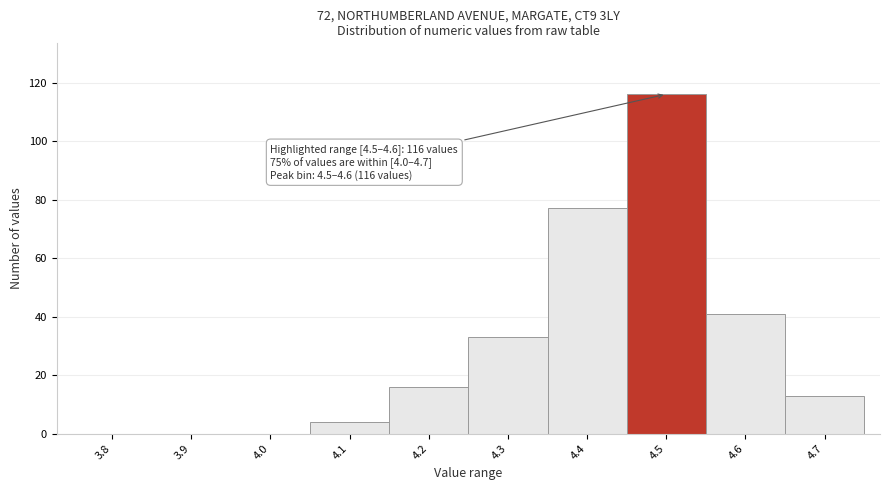

Reading left to right, transcribe all the data shown in this chart.

3.8=0	3.9=0	4.0=0	4.1=4	4.2=16	4.3=33	4.4=77	4.5=116	4.6=41	4.7=13